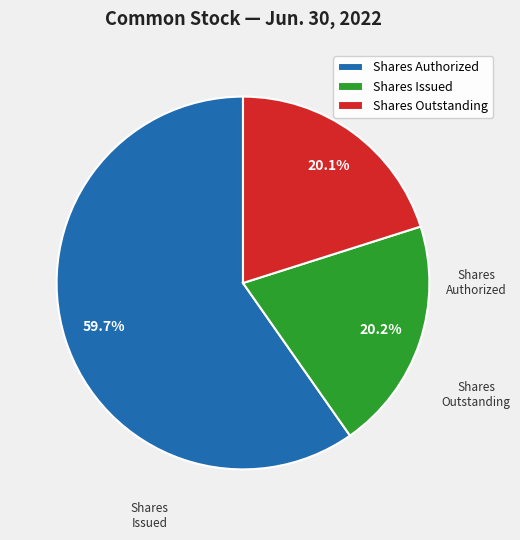

What percentage do Shares Outstanding and Shares Issued together represent?

40.3%